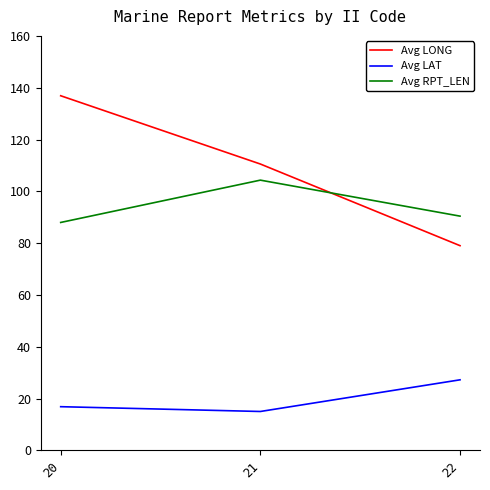

The value of Avg RPT_LEN at 22 is 135.3. True or false?

False